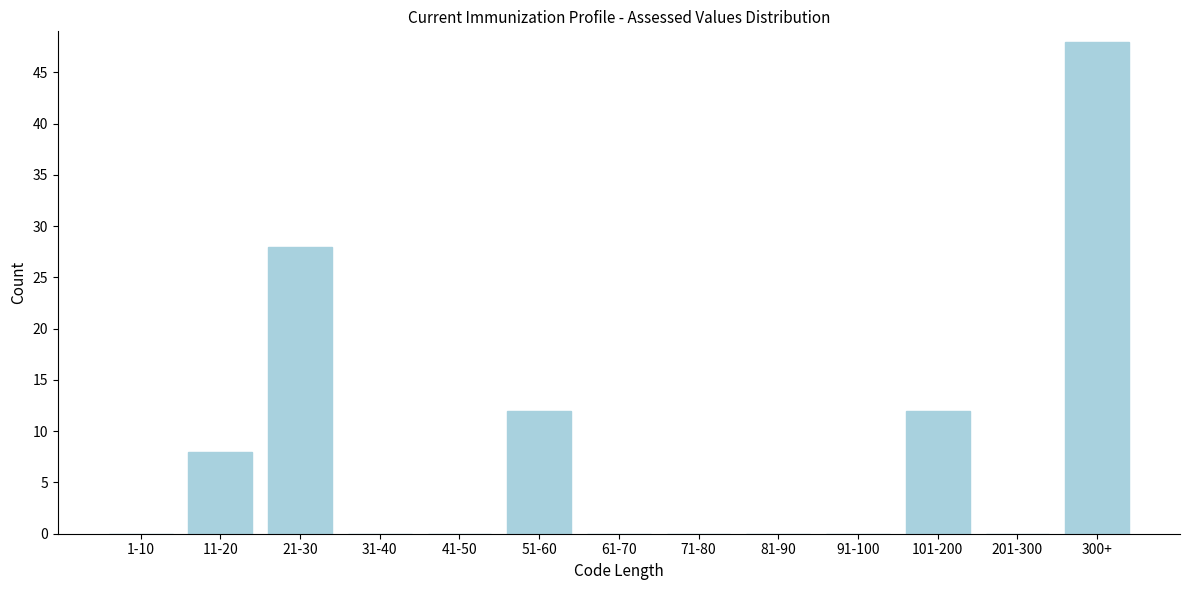

Reading left to right, transcribe all the data shown in this chart.

1-10=0	11-20=8	21-30=28	31-40=0	41-50=0	51-60=12	61-70=0	71-80=0	81-90=0	91-100=0	101-200=12	201-300=0	300+=48